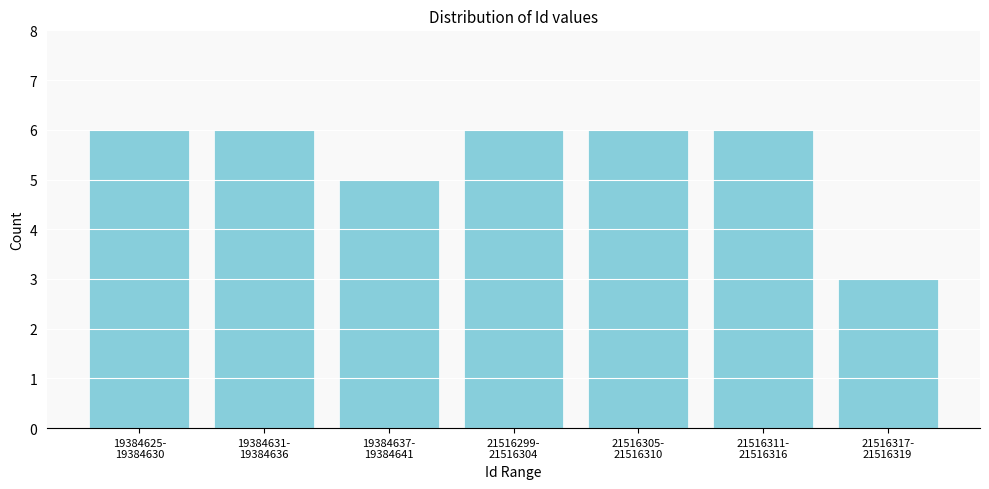

Reading left to right, extract all data points from this chart.

6	6	5	6	6	6	3